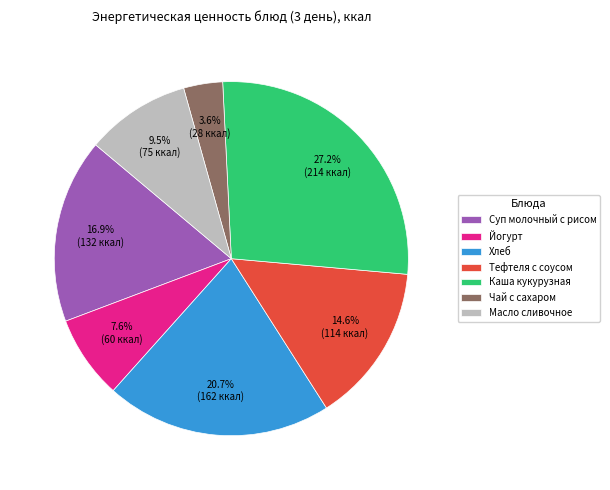

How many slices are in this pie chart?

7